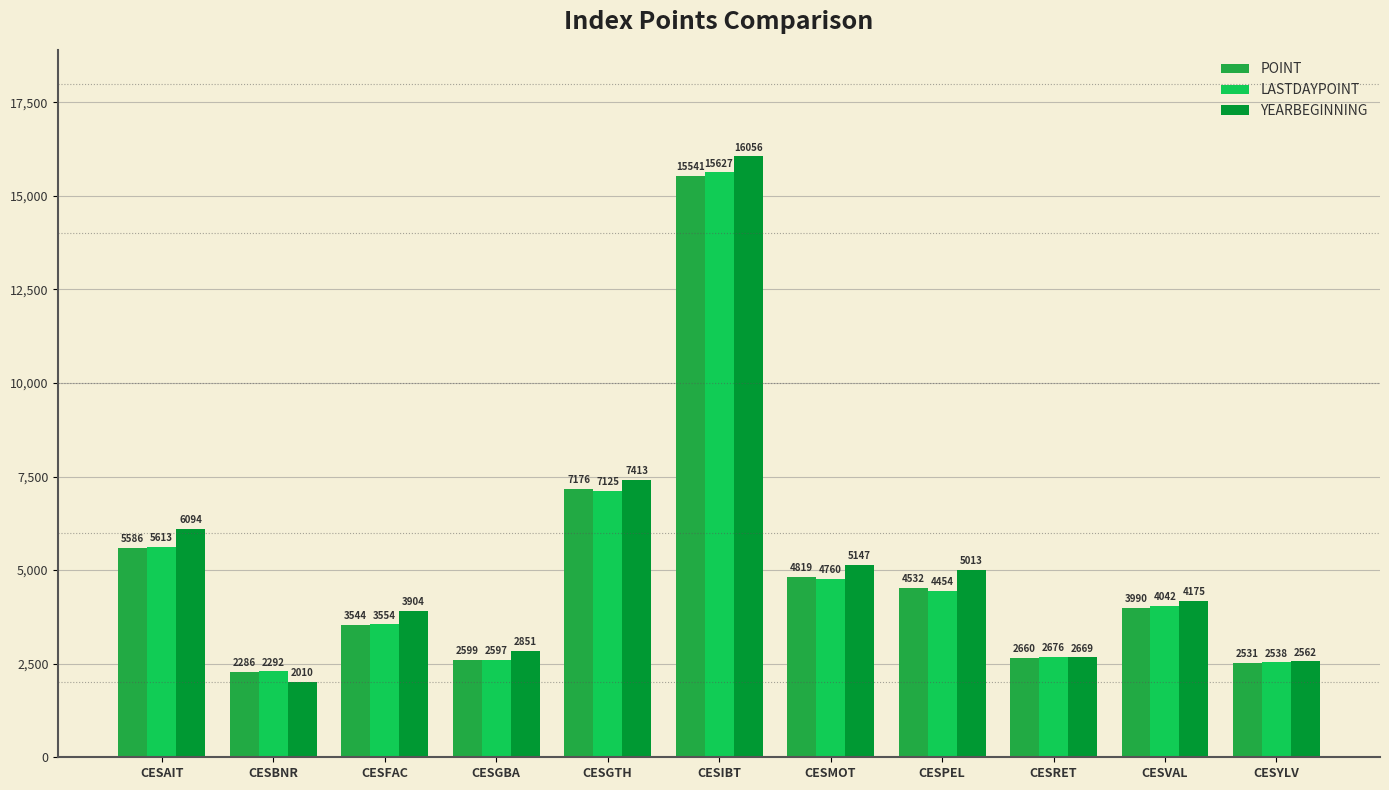

Rank the categories by YEARBEGINNING value from highest to lowest.

CESIBT, CESGTH, CESAIT, CESMOT, CESPEL, CESVAL, CESFAC, CESGBA, CESRET, CESYLV, CESBNR